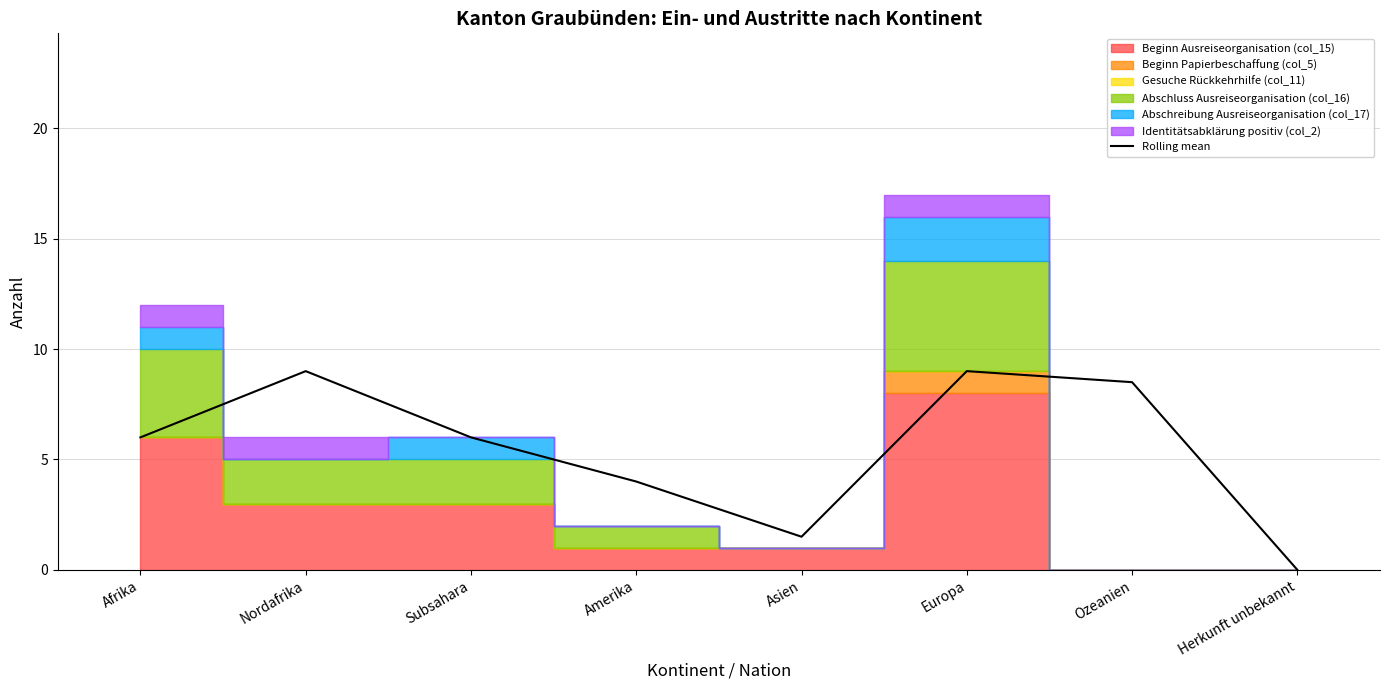

Reading left to right, list all the values displayed in this chart.

Afrika=6.0	Nordafrika=9.0	Subsahara=6.0	Amerika=4.0	Asien=1.5	Europa=9.0	Ozeanien=8.5	Herkunft unbekannt=0.0